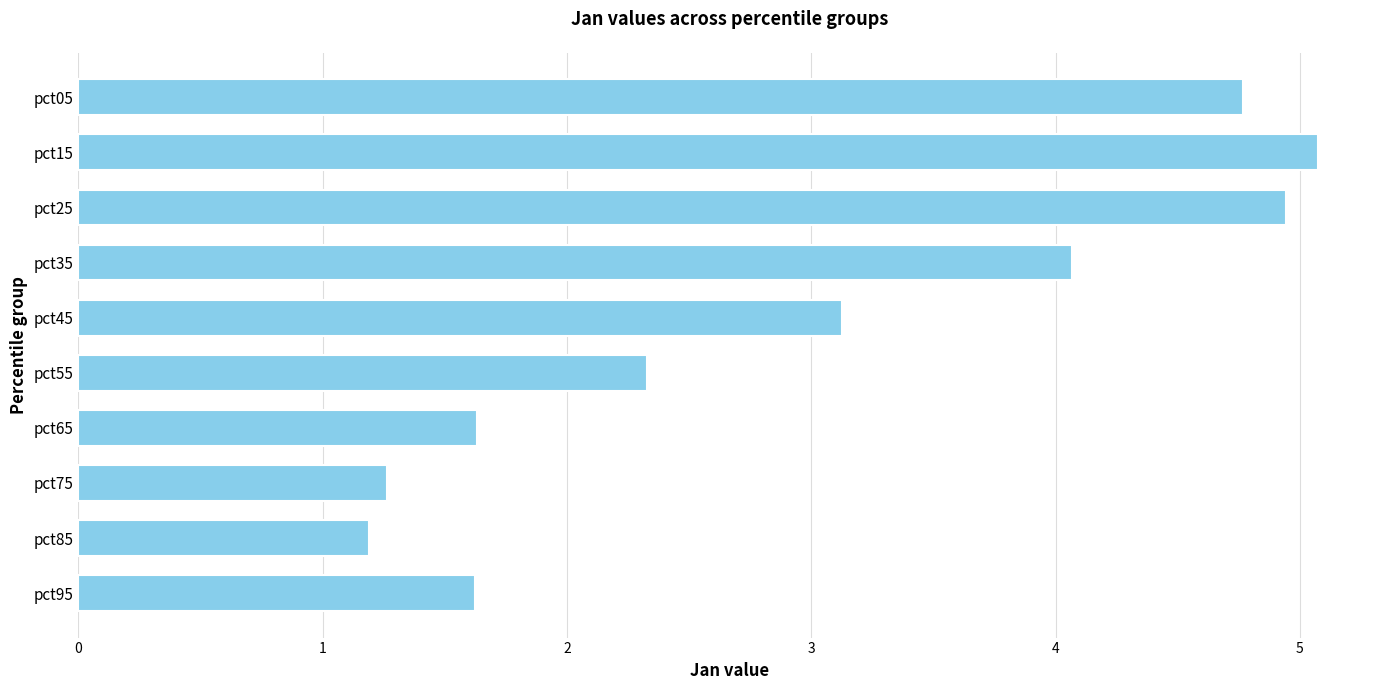

Reading top to bottom, list all the values displayed in this chart.

4.8	5.1	4.9	4.1	3.1	2.3	1.6	1.3	1.2	1.6